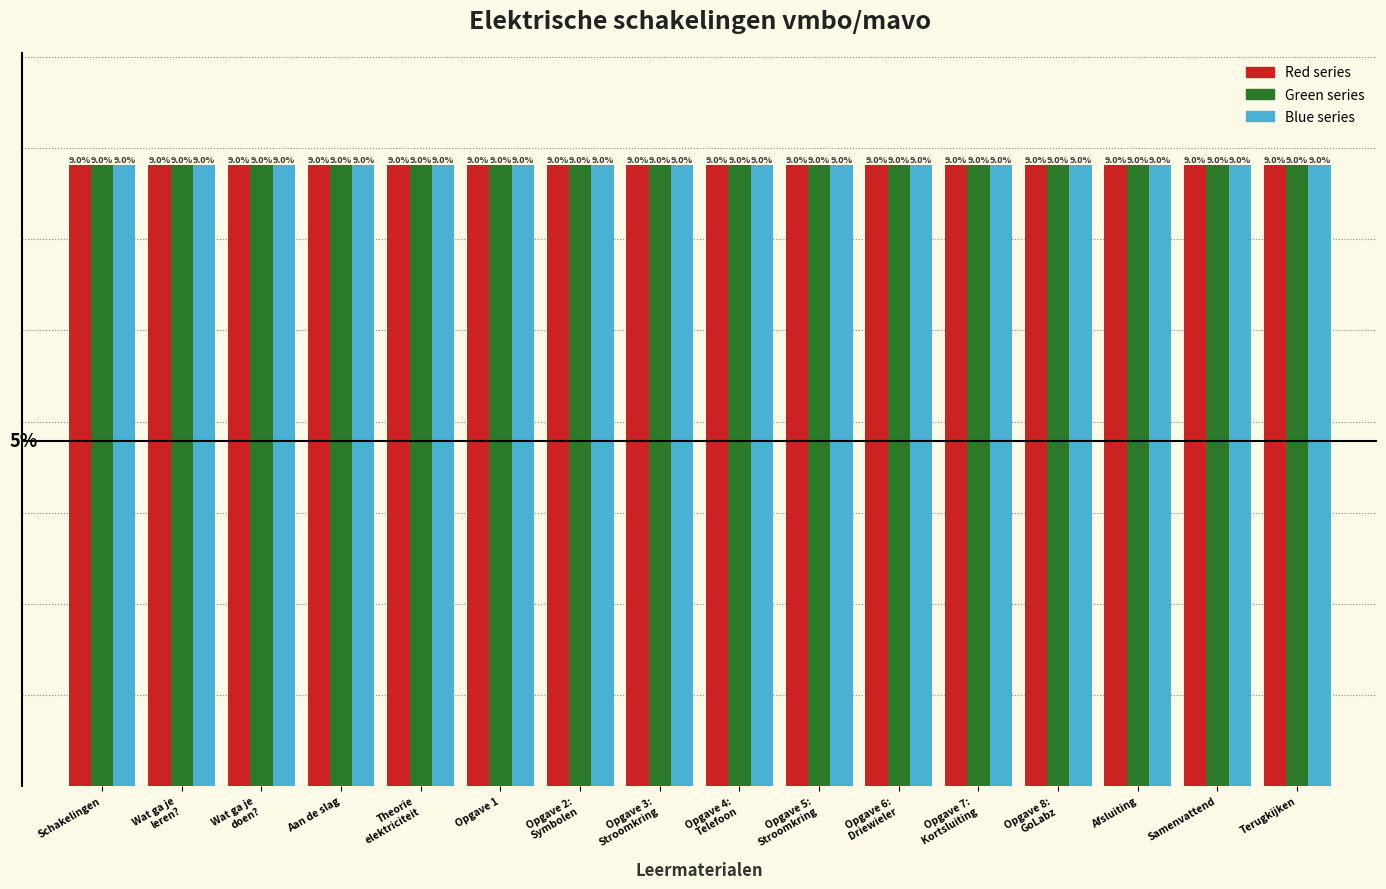

At which category is the sum across all series the highest?

Terugkijken